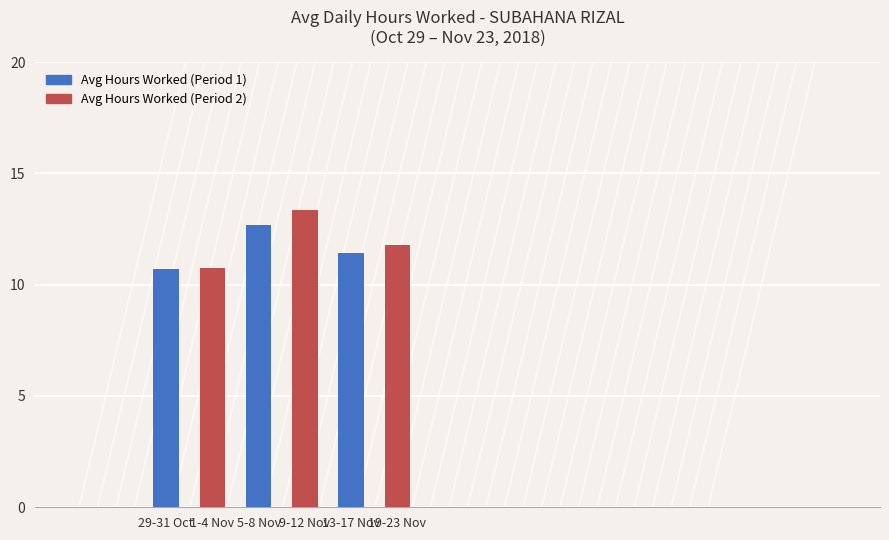

What is the ratio of the value at 9-12 Nov to the value at 1-4 Nov?

1.2